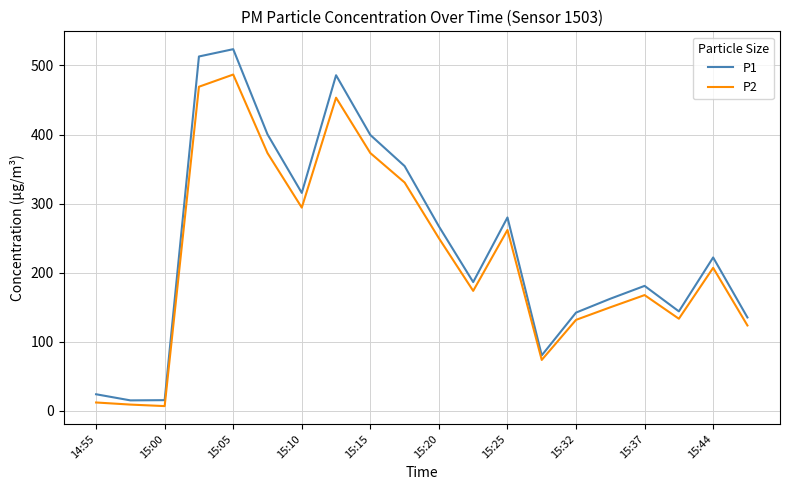

Rank the series by their maximum value, from highest to lowest.

P1, P2